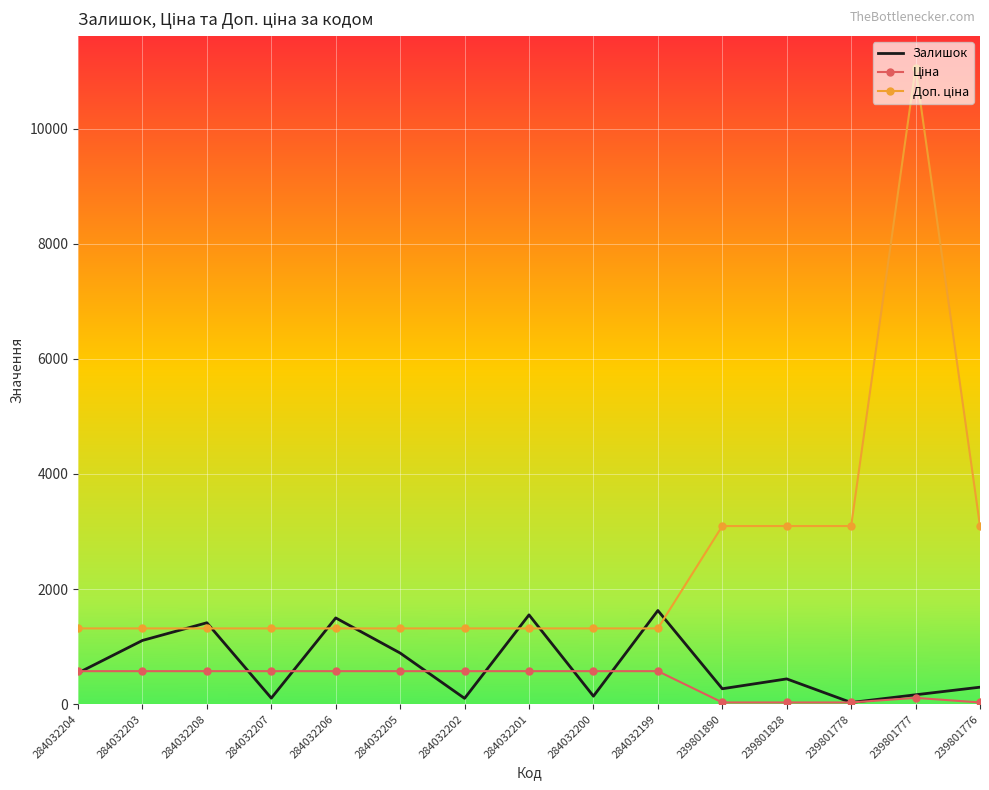

What is the spread (max minus min) of values at 284032206?

924.5